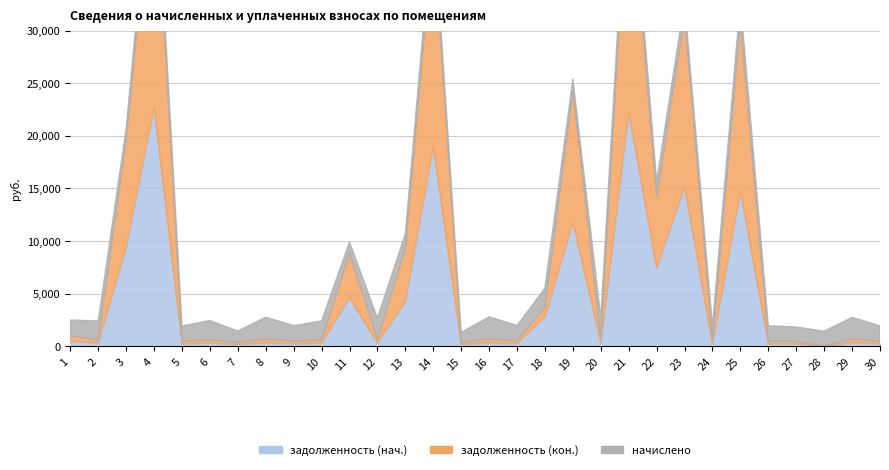

What is the value of the начислено point at the 25th from the left?

2061.4